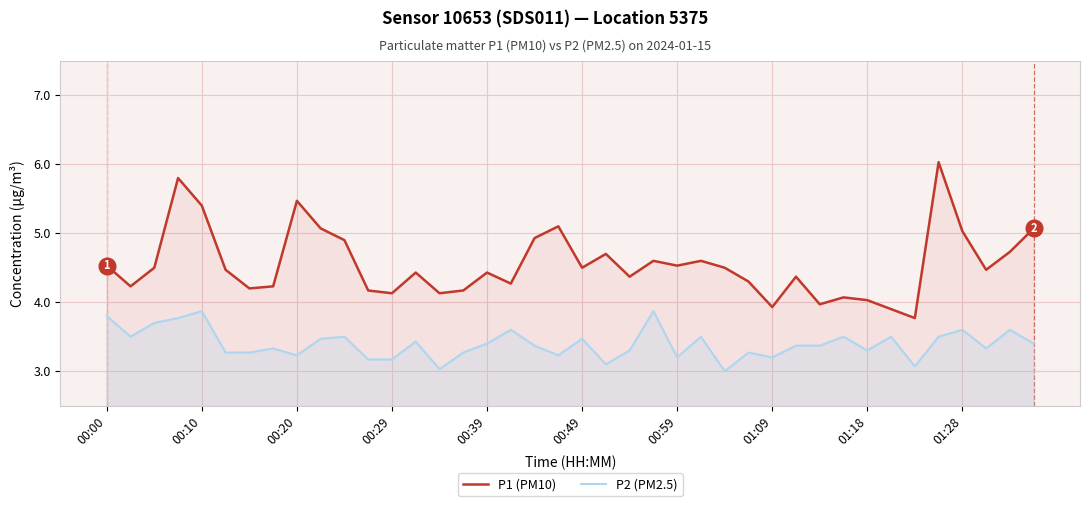

Rank the series by their average value, from highest to lowest.

P1 (PM10), P2 (PM2.5)